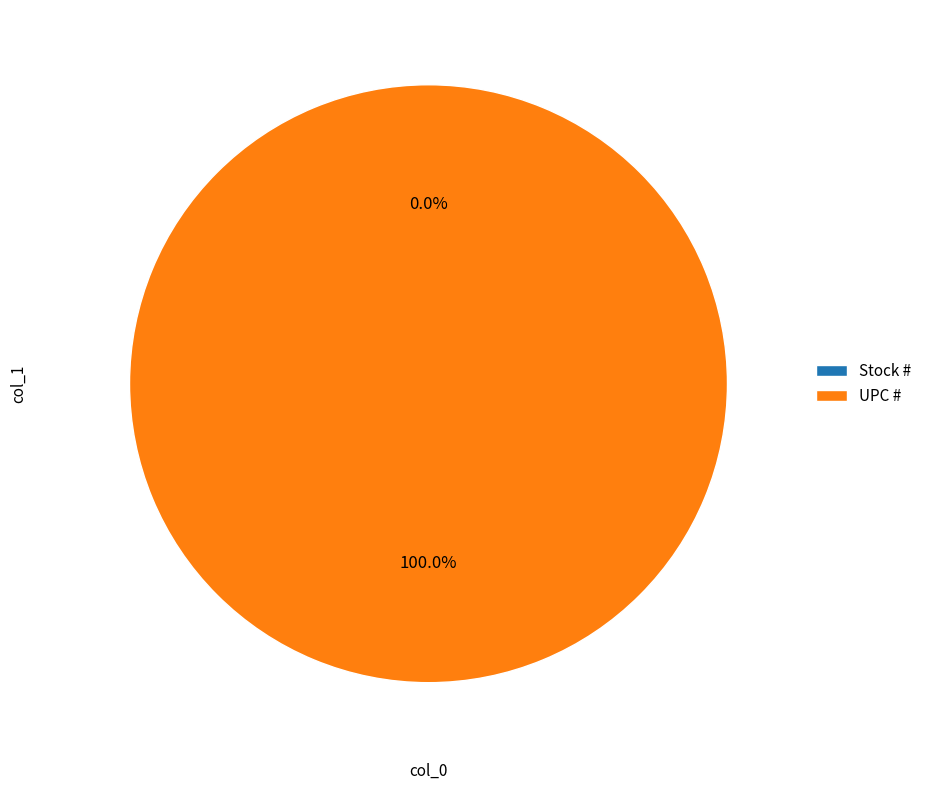

Is the sum of Stock # and UPC # greater than half?

Yes